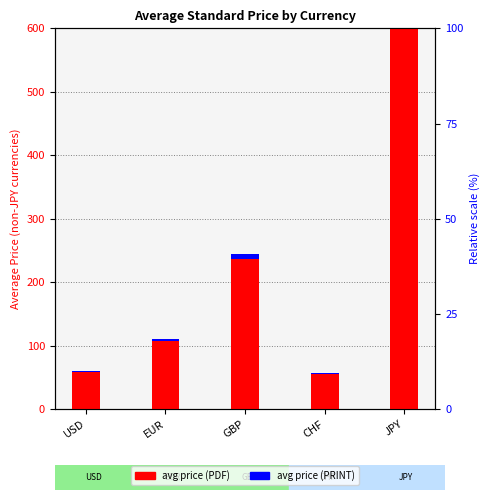

What is the spread (max minus min) of values at EUR?

107.2